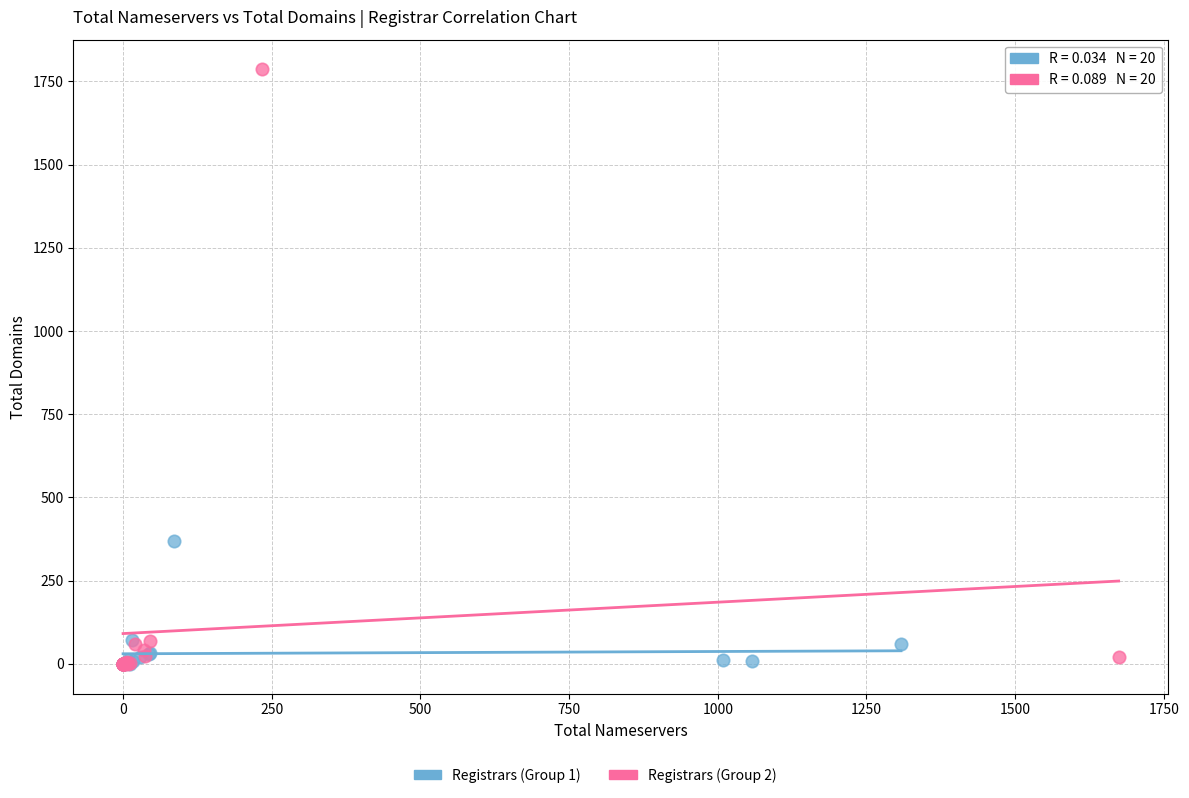

Which series reaches the maximum Y coordinate?

Registrars (Group 2)